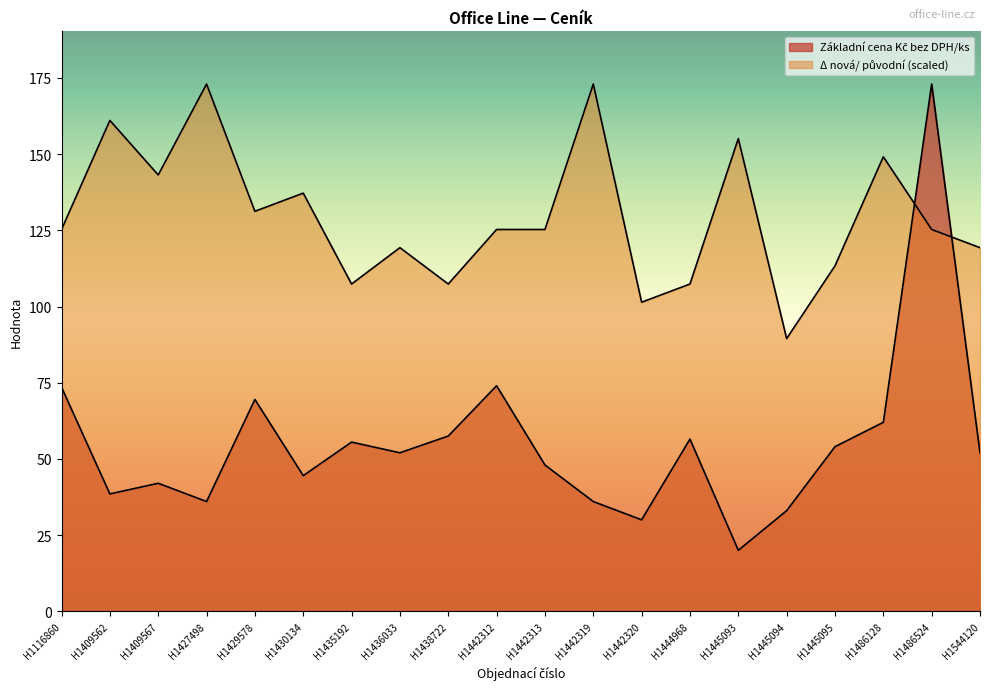

What is the maximum value for Základní cena Kč bez DPH/ks?

173.0